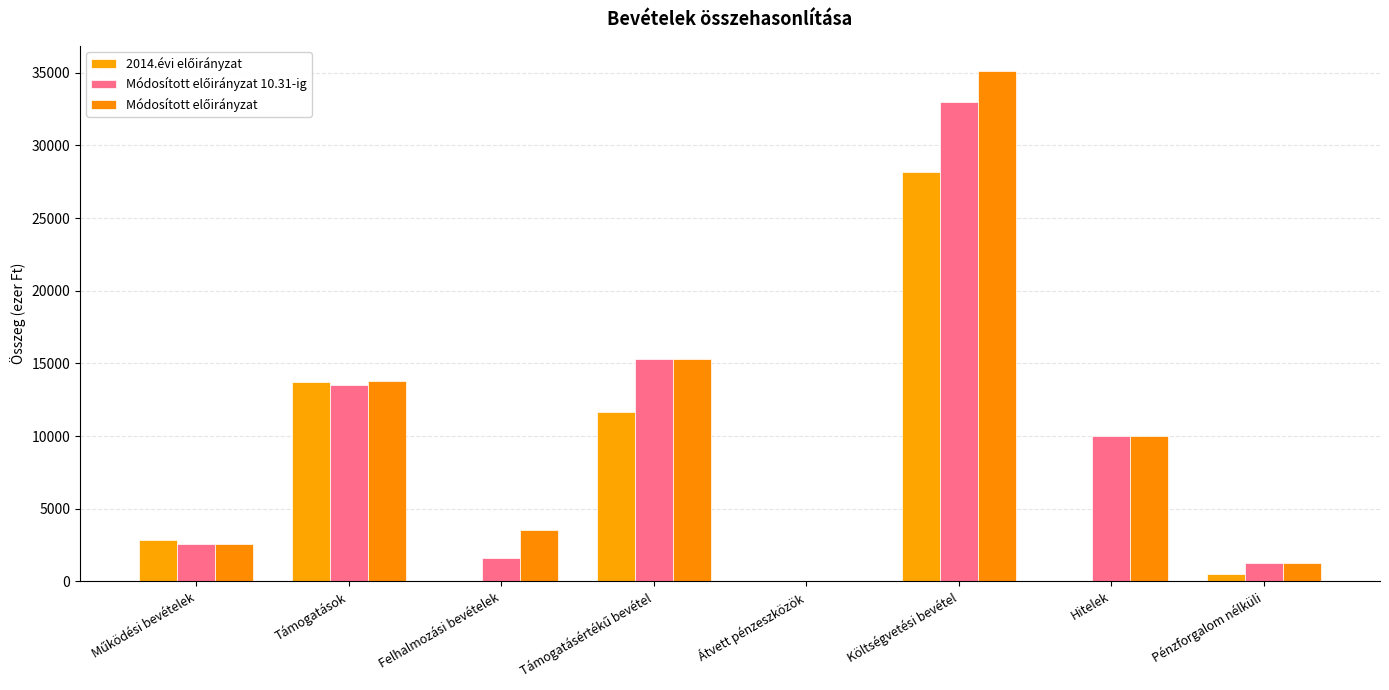

What is the label of the 5th bar from the right?

Támogatásértékű bevétel